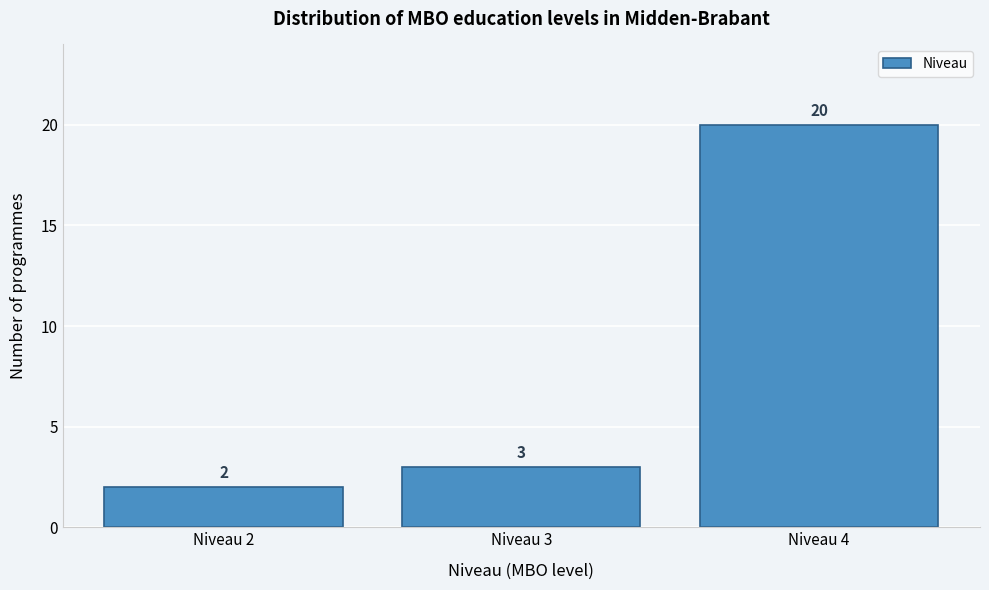

Reading left to right, list all the values displayed in this chart.

Niveau 2=2	Niveau 3=3	Niveau 4=20